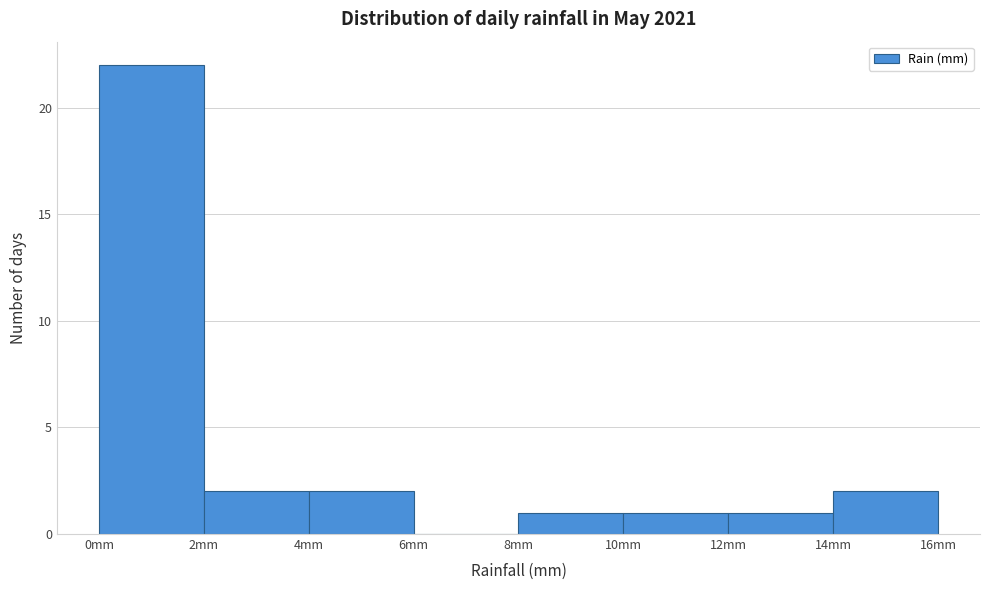

Reading left to right, transcribe this chart: for each bar, give the range it covers on the x-axis and its height. The values are not printed on the chart, so give them approximately, as read against the axis.

0 to 2: 22
2 to 4: 2
4 to 6: 2
6 to 8: 0
8 to 10: 1
10 to 12: 1
12 to 14: 1
14 to 16: 2